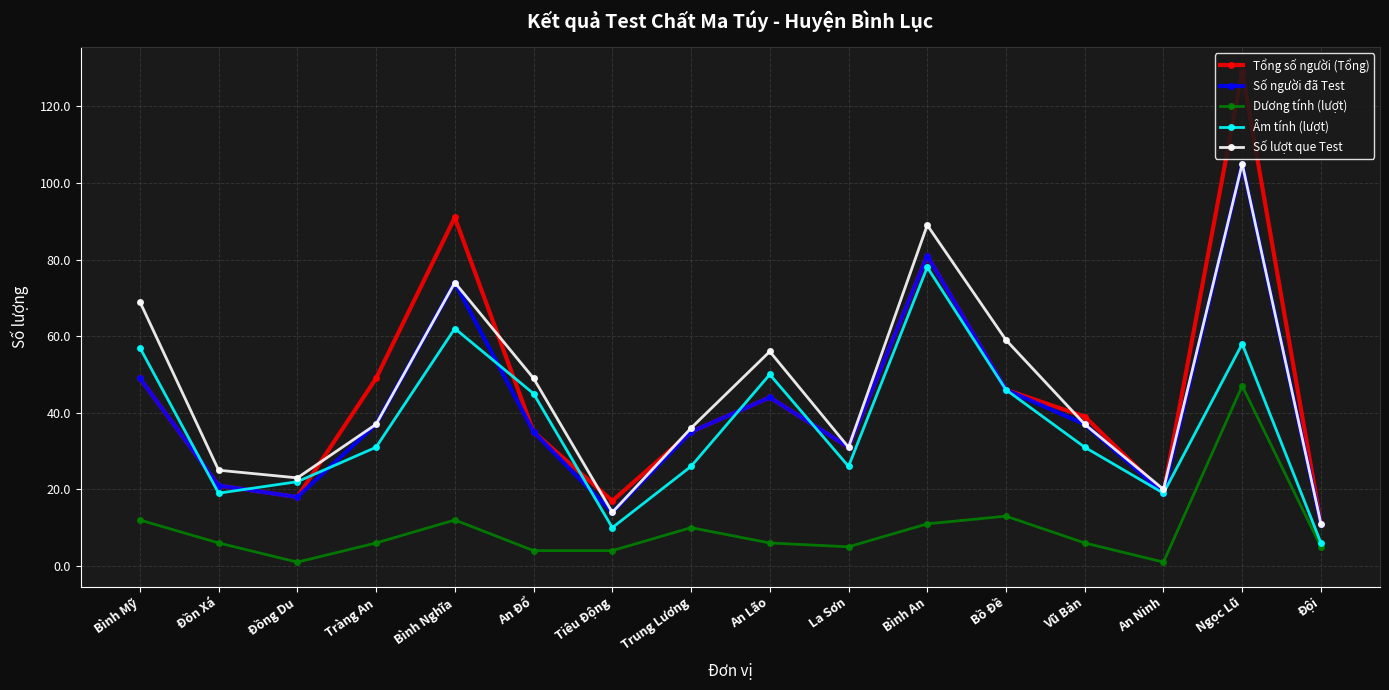

What is the label of the 8th point from the right?

An Lão